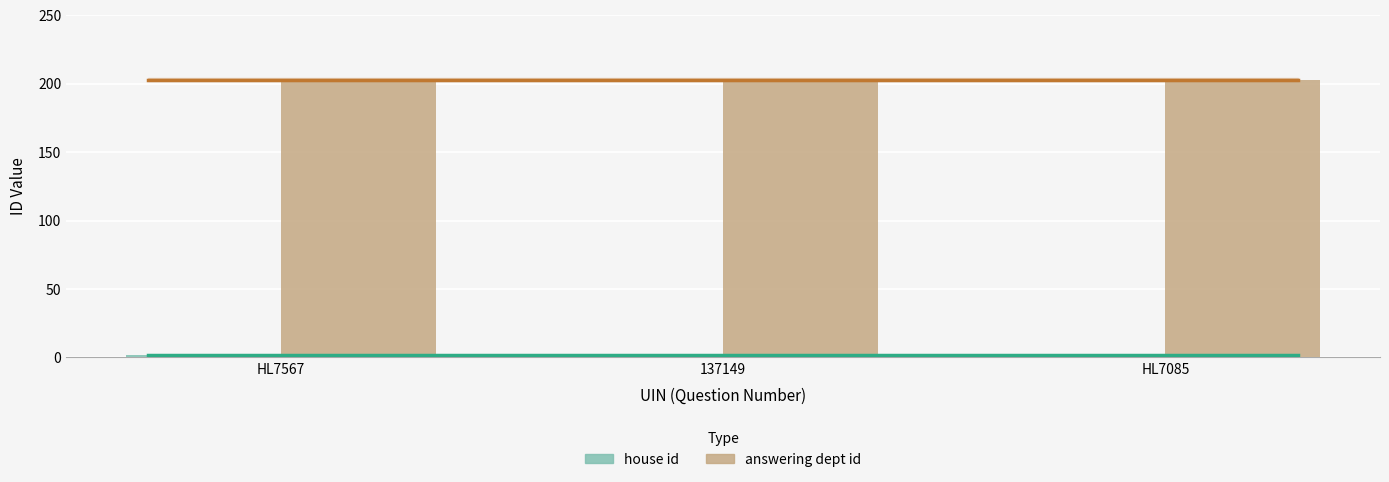

Rank the series by their maximum value, from lowest to highest.

house id, answering dept id